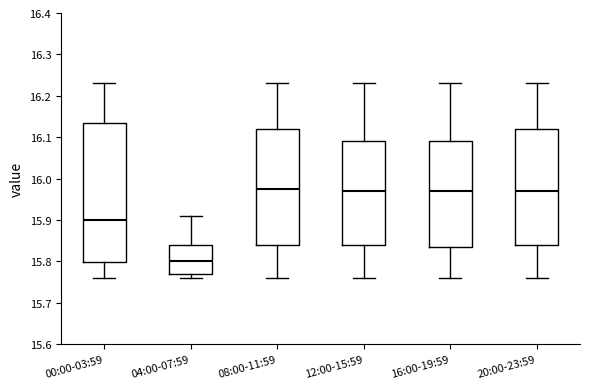

Where does the median line of the box for 00:00-03:59 sit on the y-axis? The values are not printed on the chart, so give them approximately, as read against the axis.

15.90